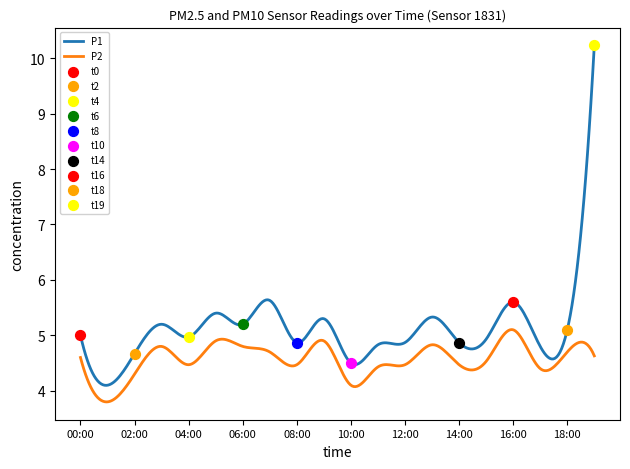

At which category is the sum across all series the highest?

19:00